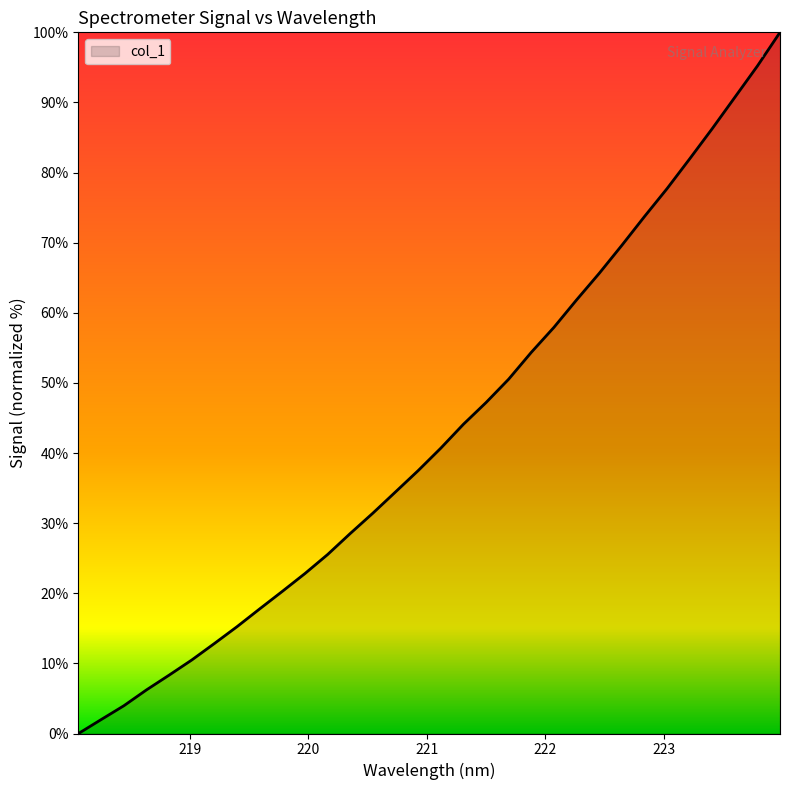

What is the label of the 10th point from the right?

222.263